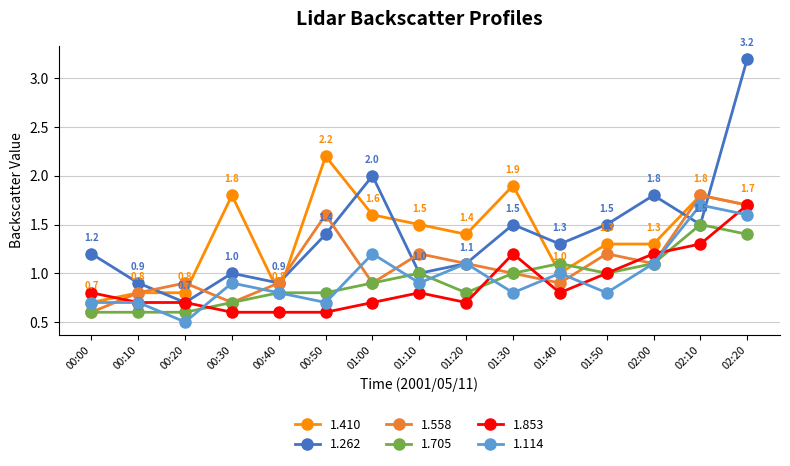

Count the number of data series in this chart.

6